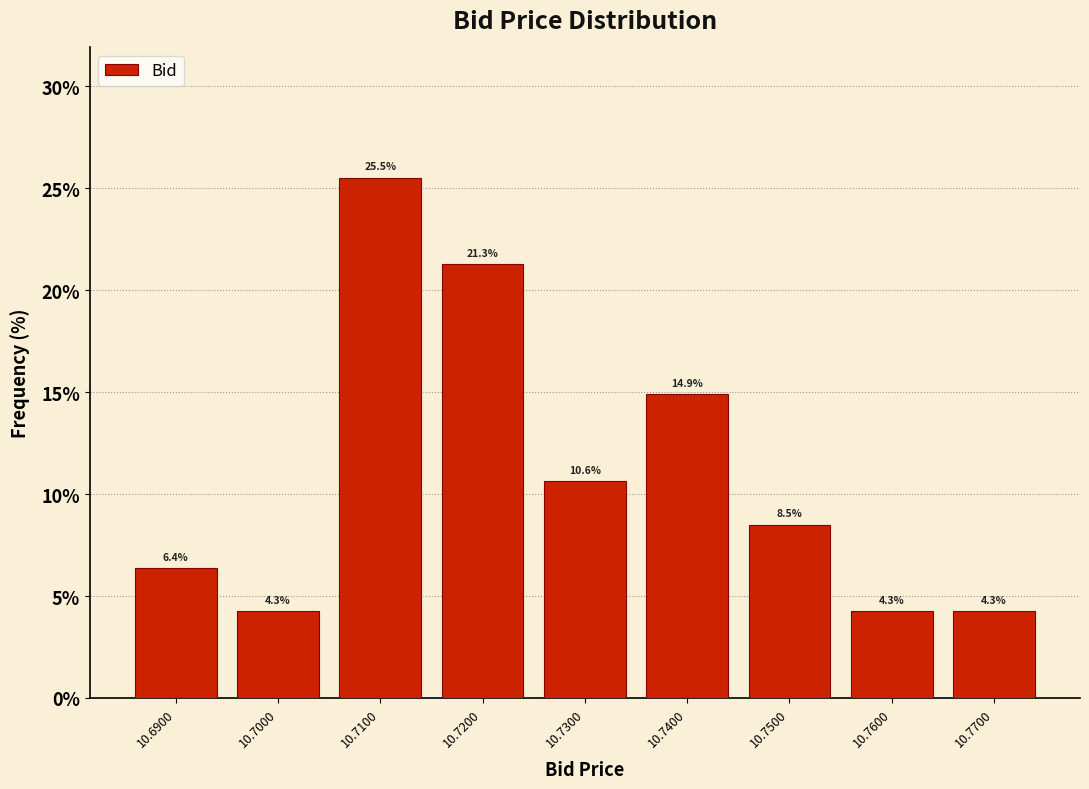

Reading left to right, transcribe all the data shown in this chart.

6.4	4.3	25.5	21.3	10.6	14.9	8.5	4.3	4.3